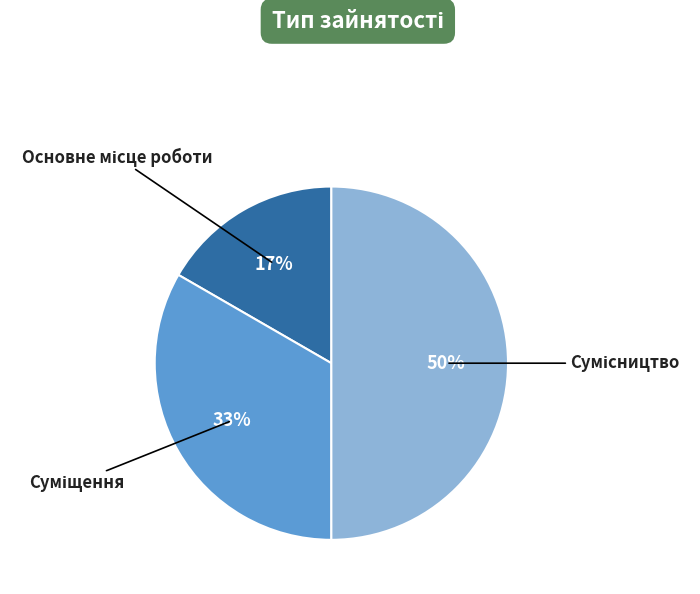

Count the number of slices in the pie.

3